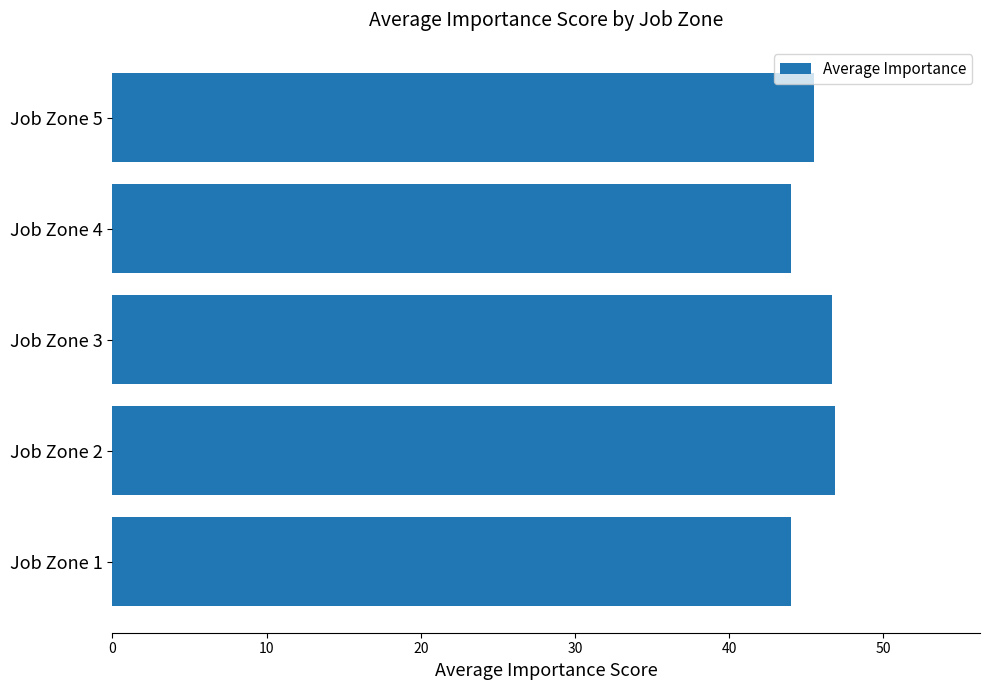

What is the smallest value displayed?

44.0